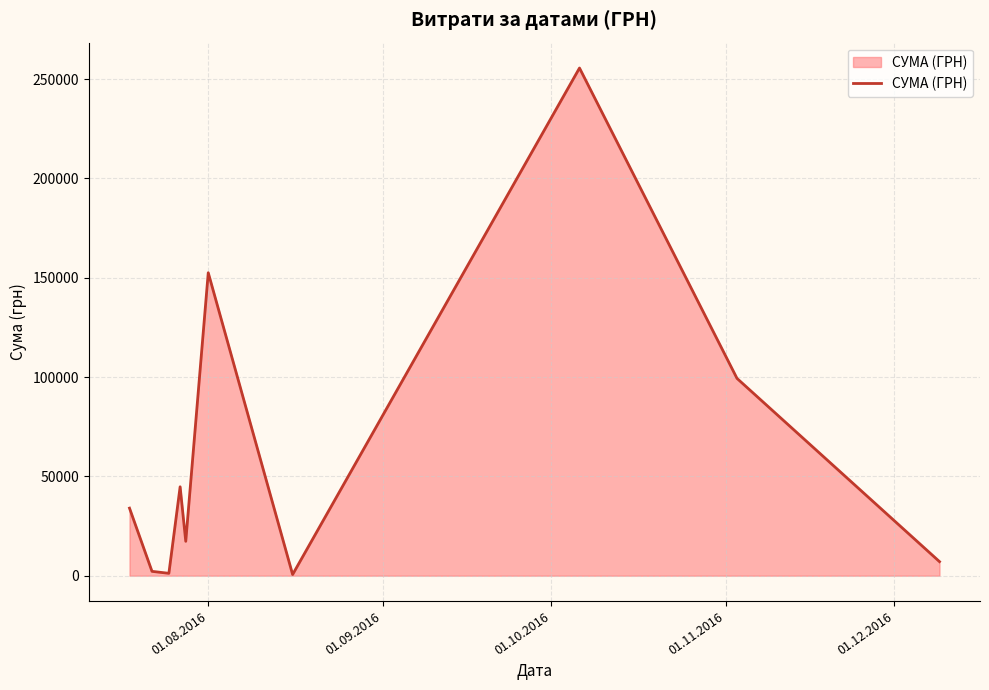

What is the greatest value displayed?

255550.2